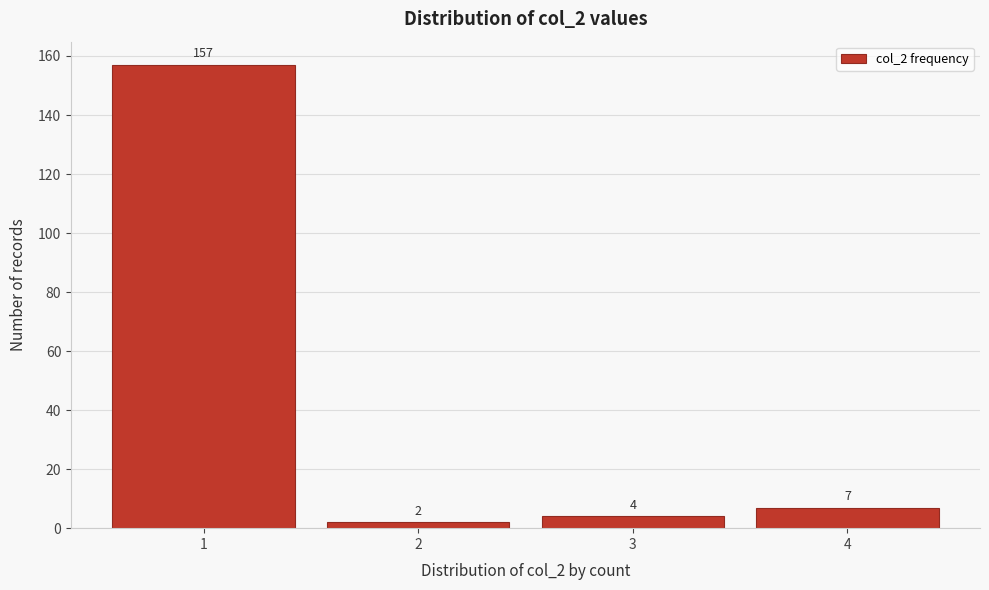

Reading right to left, extract all data points from this chart.

7	4	2	157